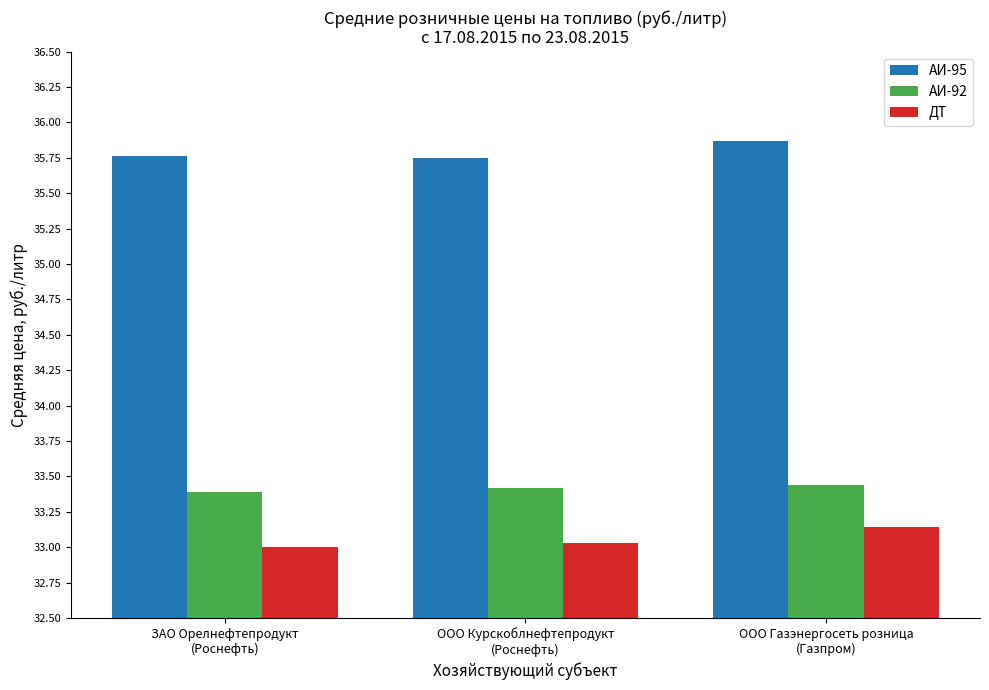

What is the sum of all АИ-95 values?

107.4